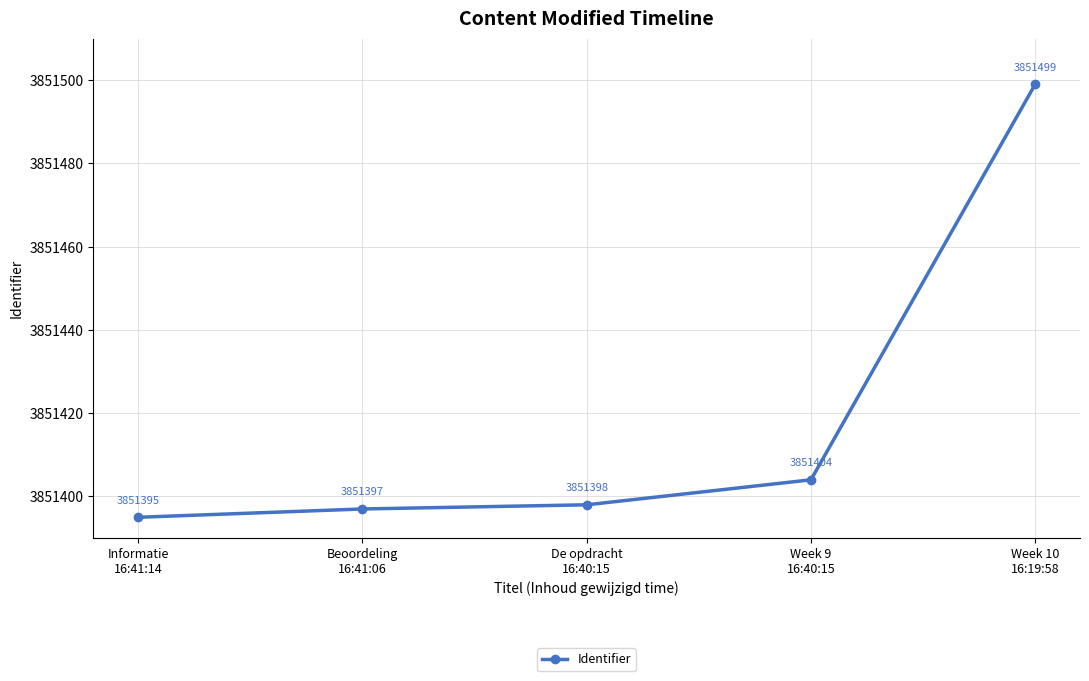

Rank the categories by value from lowest to highest.

Informatie
16:41:14, Beoordeling
16:41:06, De opdracht
16:40:15, Week 9
16:40:15, Week 10
16:19:58